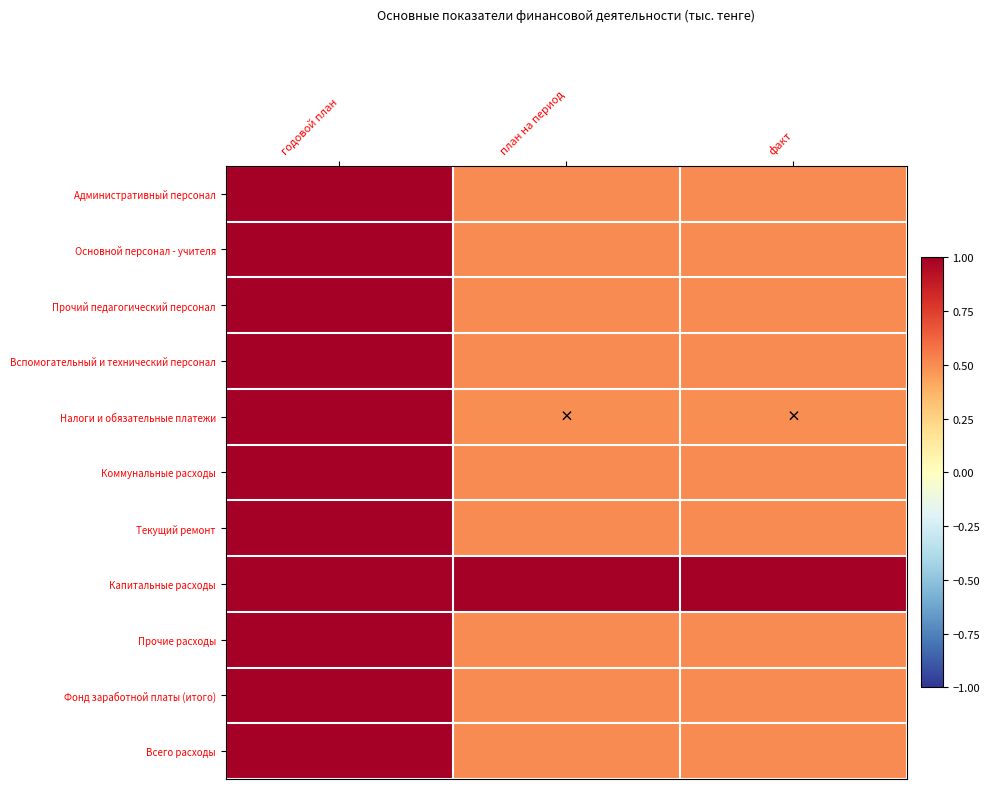

Between годовой план and план на период, which series saw the biggest shift?

Налоги и обязательные платежи